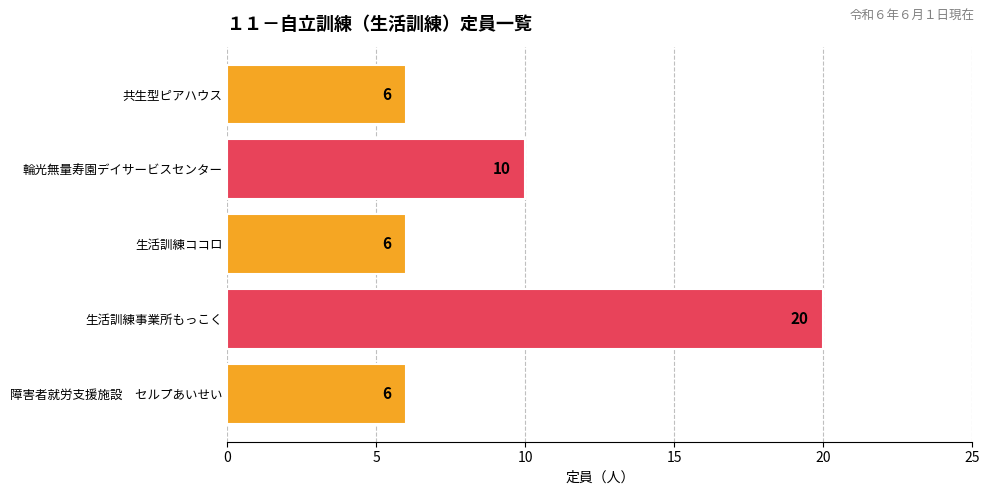

Count the values in the range 6 to 10.

4